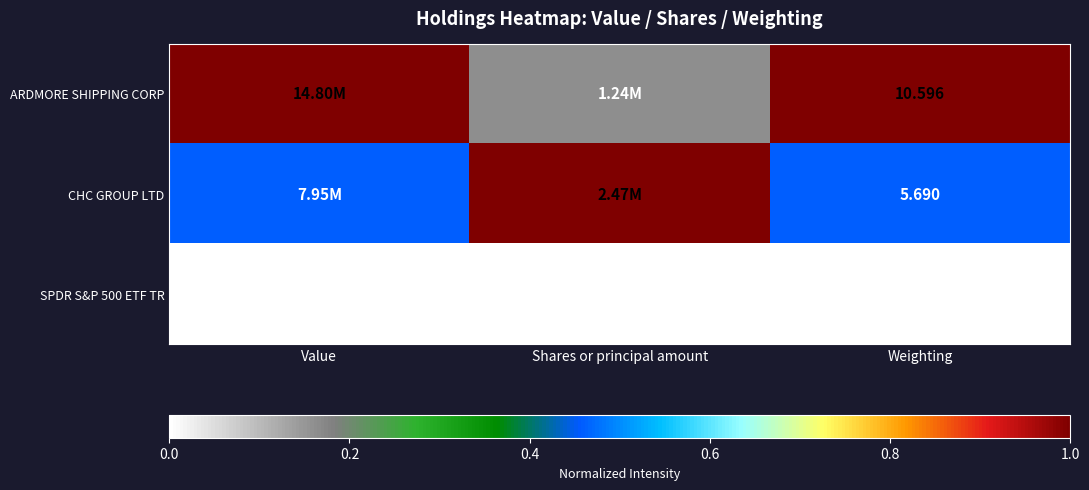

What is the minimum value for CHC GROUP LTD?

0.5